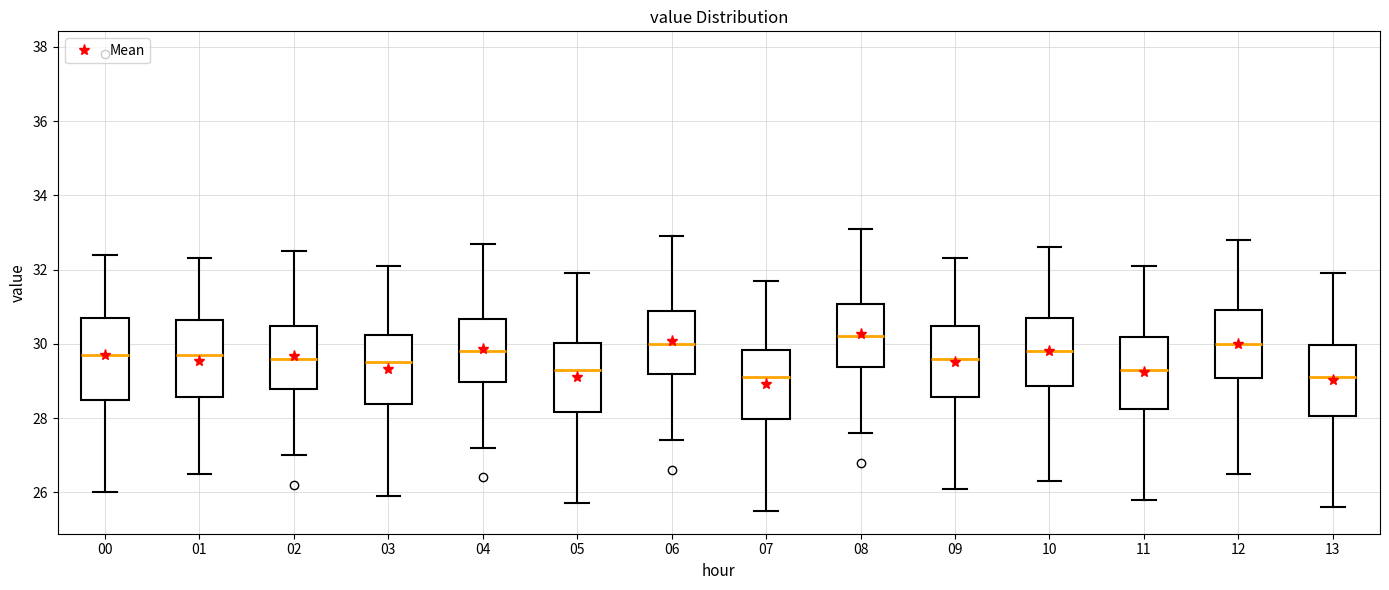

Reading left to right, read every box against the y-axis: the position of its median line, the range the box covers, and the ends of its whiskers. The values are not printed on the chart, so give them approximately, as read against the axis.

00: median 29.8, box 28.4 to 30.8, whiskers 26.0 to 32.4
01: median 29.8, box 28.6 to 30.6, whiskers 26.6 to 32.4
02: median 29.6, box 28.8 to 30.4, whiskers 27.0 to 32.6
03: median 29.6, box 28.4 to 30.2, whiskers 26.0 to 32.2
04: median 29.8, box 29.0 to 30.6, whiskers 27.2 to 32.8
05: median 29.4, box 28.2 to 30.0, whiskers 25.8 to 32.0
06: median 30.0, box 29.2 to 30.8, whiskers 27.4 to 33.0
07: median 29.2, box 28.0 to 29.8, whiskers 25.6 to 31.8
08: median 30.2, box 29.4 to 31.0, whiskers 27.6 to 33.2
09: median 29.6, box 28.6 to 30.4, whiskers 26.2 to 32.4
10: median 29.8, box 28.8 to 30.8, whiskers 26.4 to 32.6
11: median 29.4, box 28.2 to 30.2, whiskers 25.8 to 32.2
12: median 30.0, box 29.0 to 31.0, whiskers 26.6 to 32.8
13: median 29.2, box 28.0 to 30.0, whiskers 25.6 to 32.0